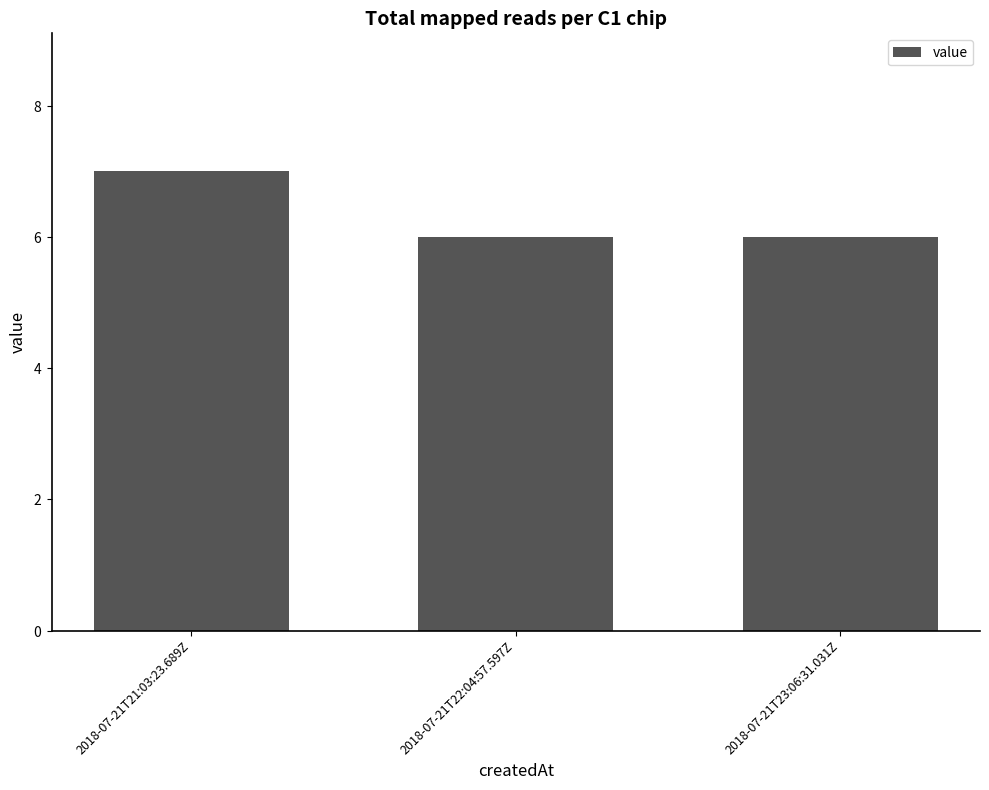

What is the minimum value shown in the chart?

6